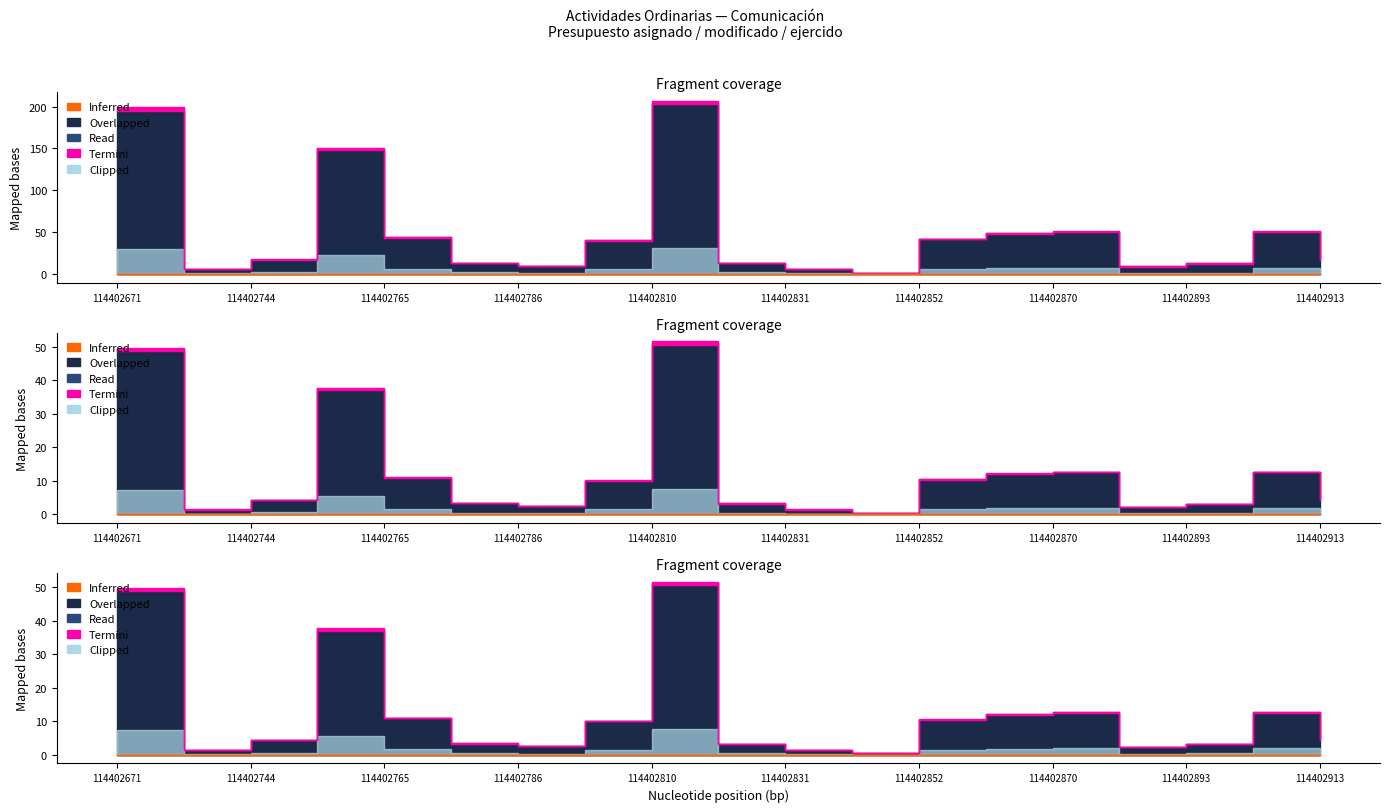

At which category is the sum across all series the highest?

114402810